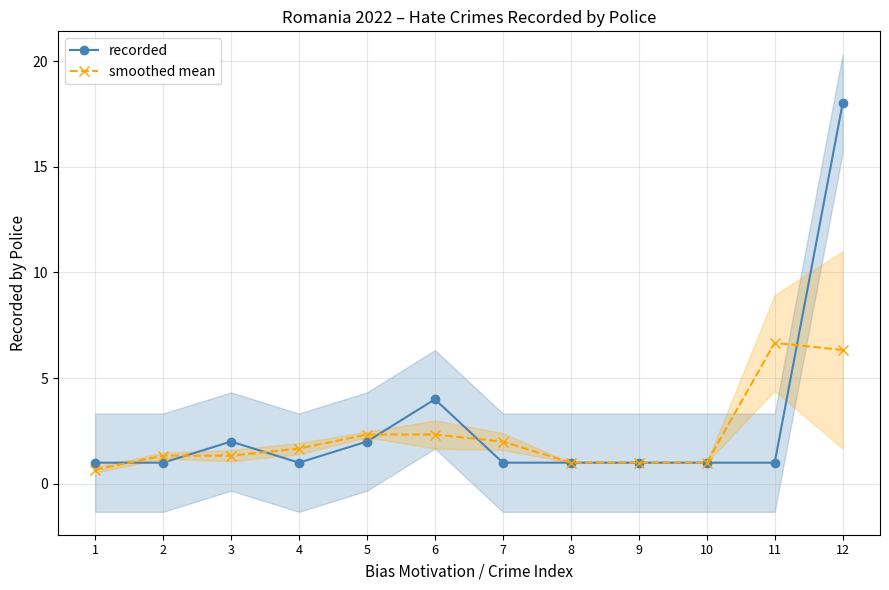

Where is the first local maximum for smoothed mean?

6